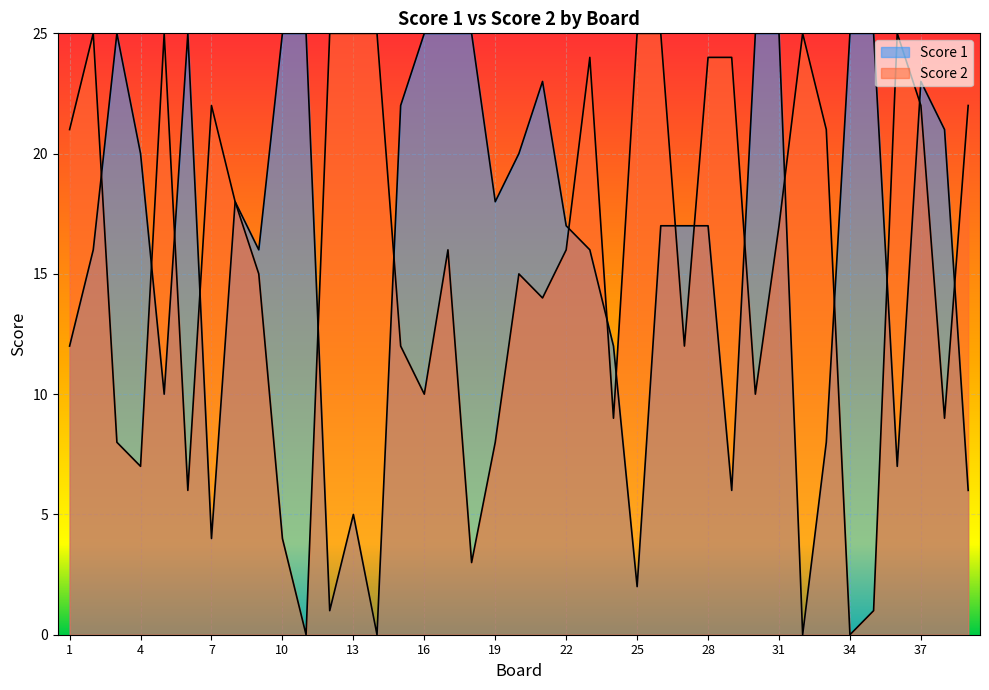

In Score 2, how many points are lower than both neighbors (excluding endpoints)?

11